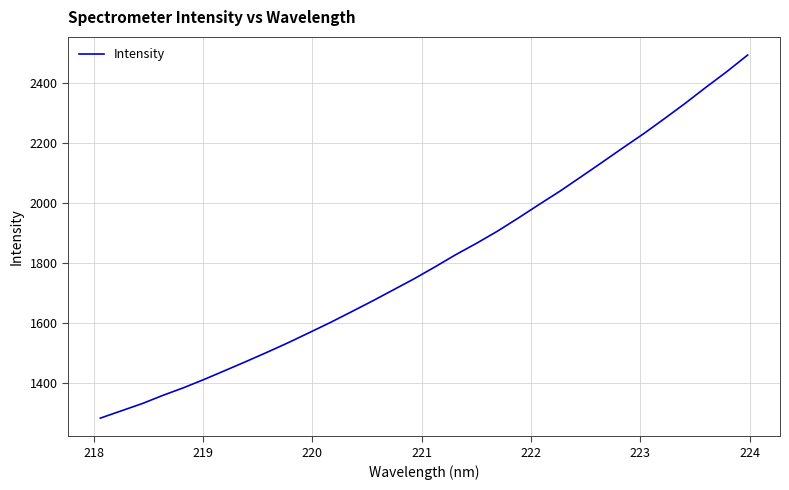

What is the greatest value displayed?

2494.2